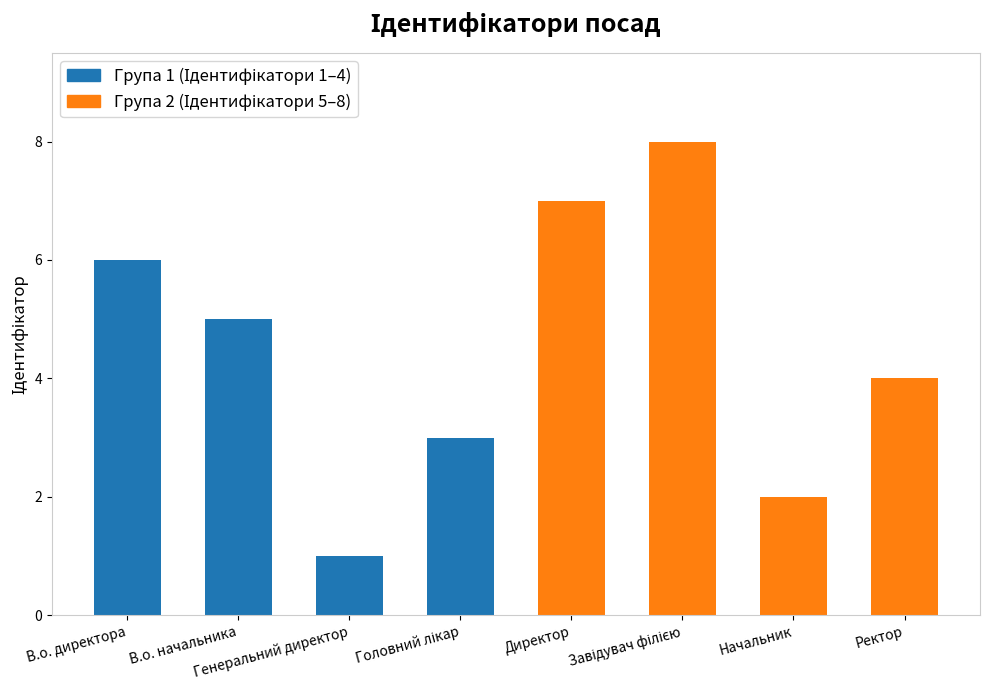

What is the maximum value shown in the chart?

8